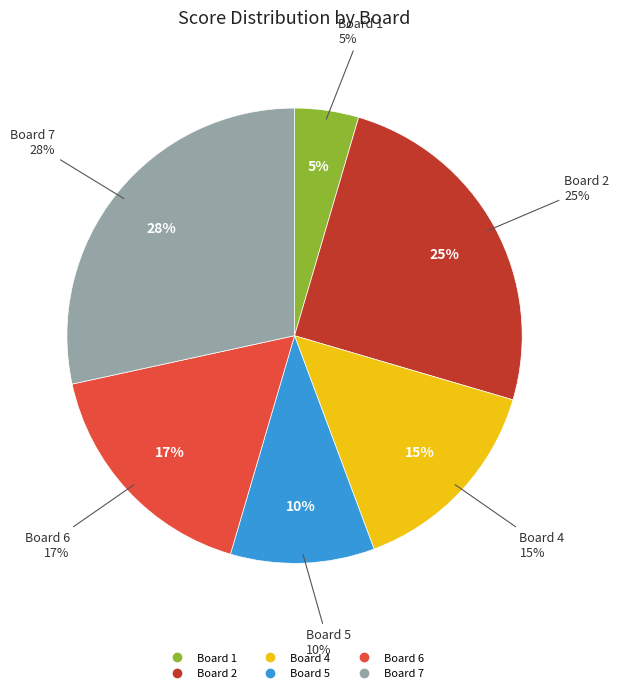

What percentage is the Board 6 slice, to the nearest percent?

17%